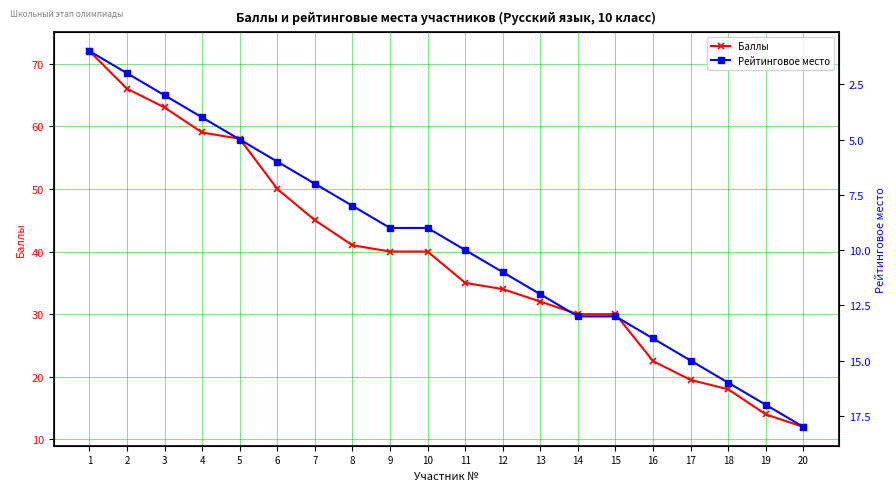

Rank the series by their maximum value, from lowest to highest.

Рейтинговое место, Баллы